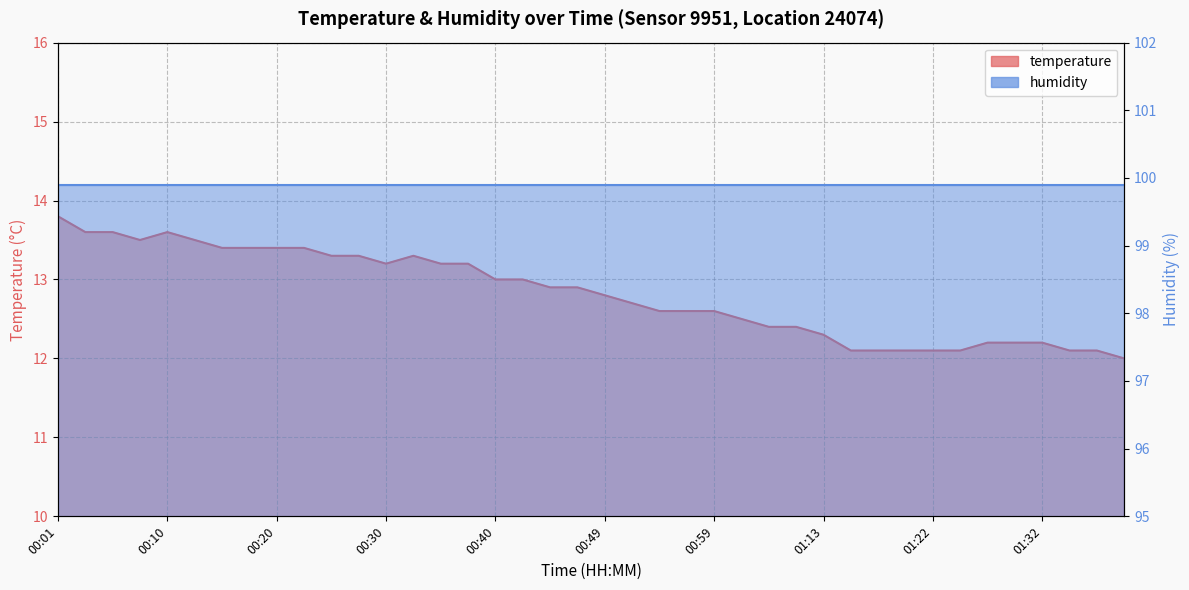

What is the label of the 31st point from the right?

00:23